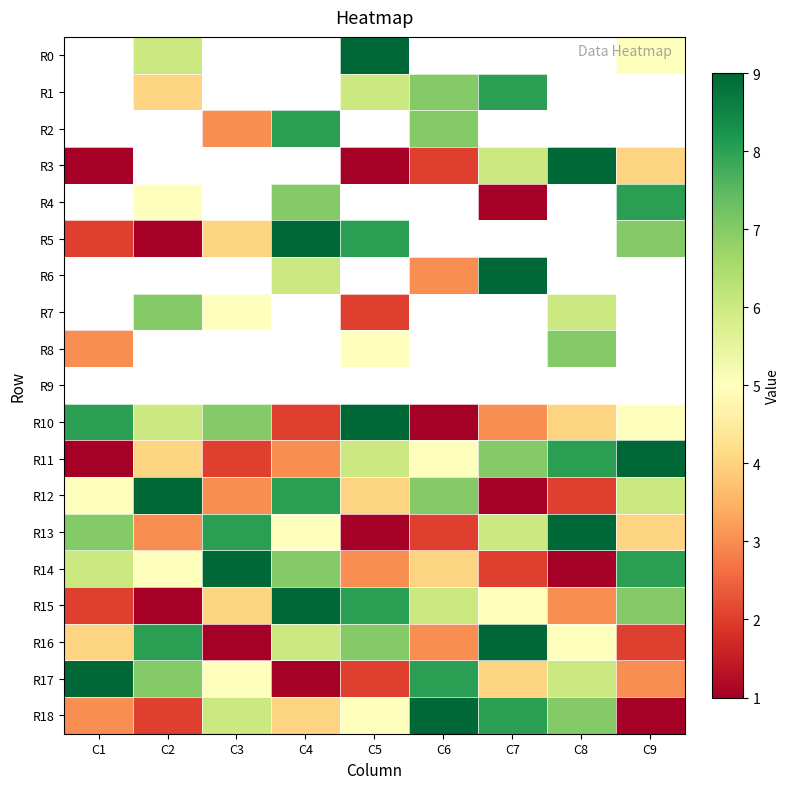

Which series has the largest total across all categories?

R10